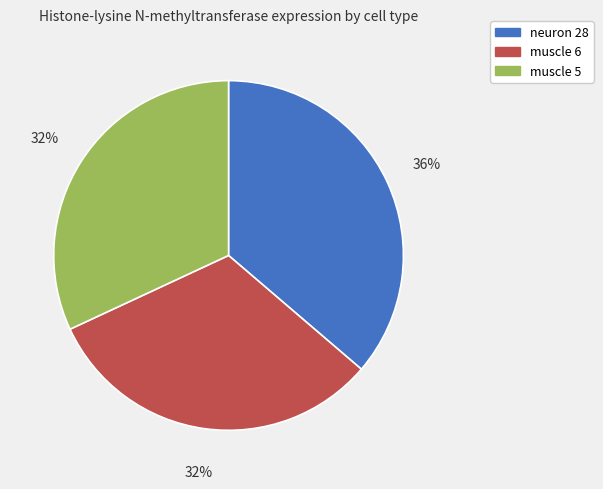

What is the largest slice in the pie chart?

neuron 28